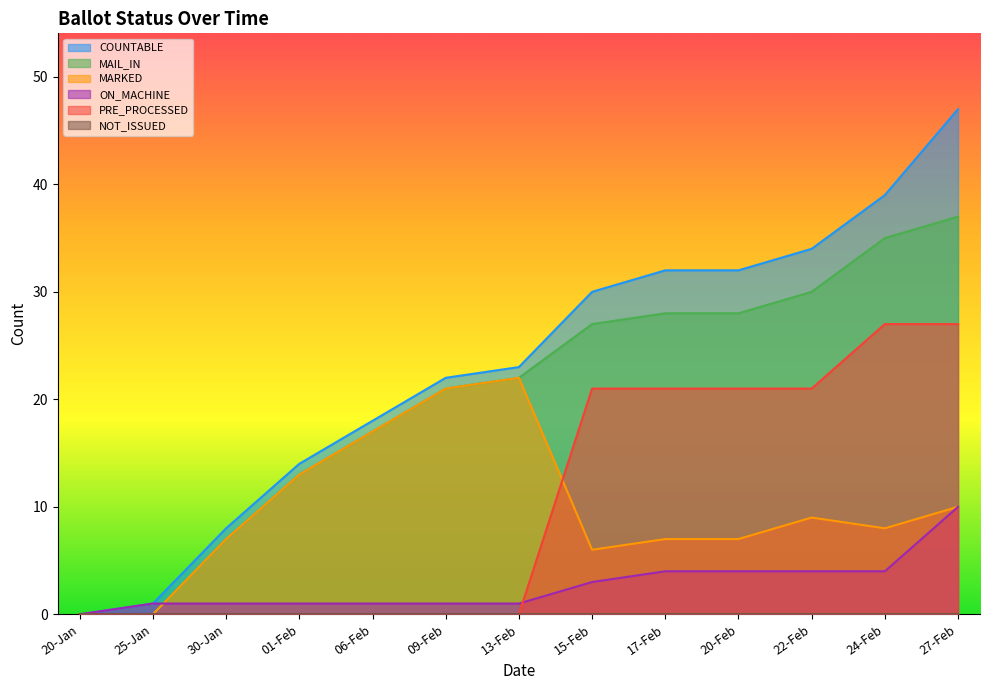

The value of COUNTABLE at 09-Feb is 14. True or false?

False